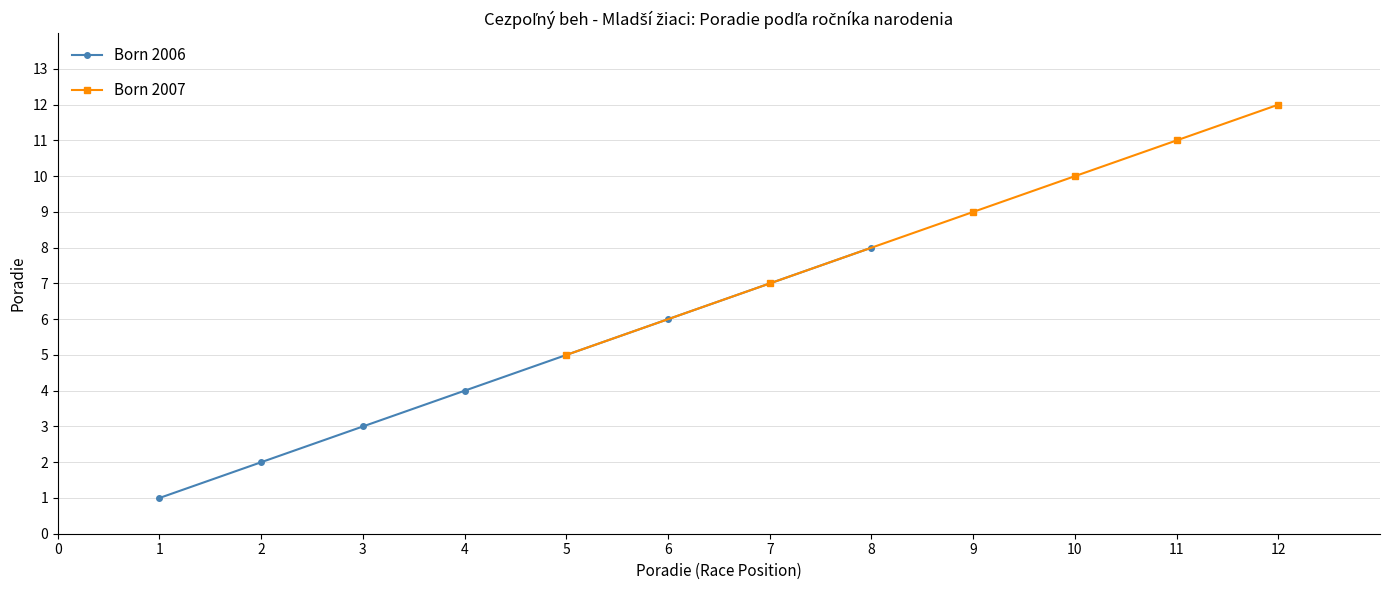

List the series in order of their peak value, lowest first.

Born 2006, Born 2007